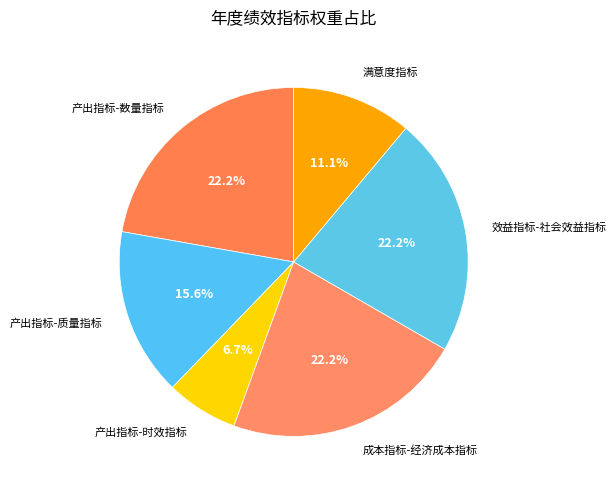

What percentage is the 产出指标-时效指标 slice, to the nearest percent?

7%